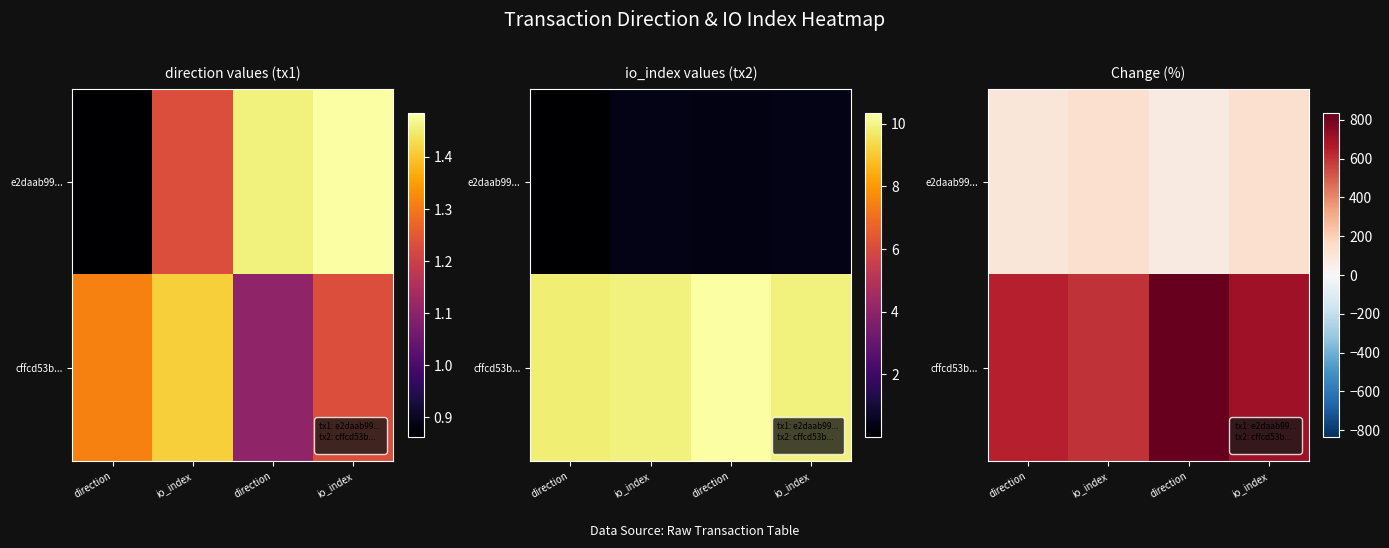

True or false: cffcd53b... has a value of 1130.9 at direction.

False